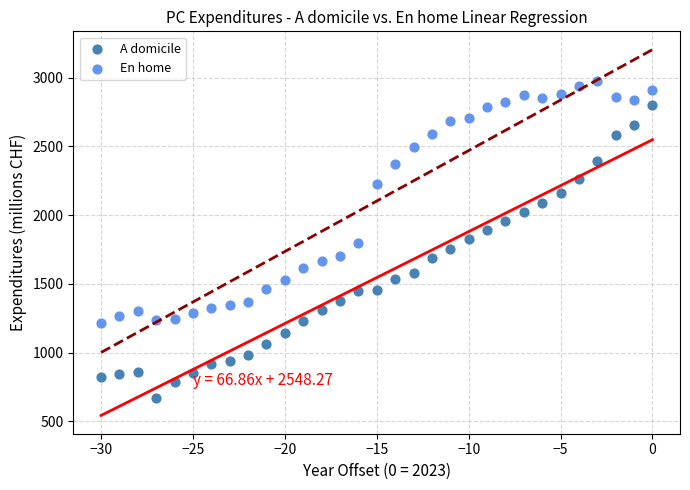

Which series has the widest spread of Y values?

A domicile